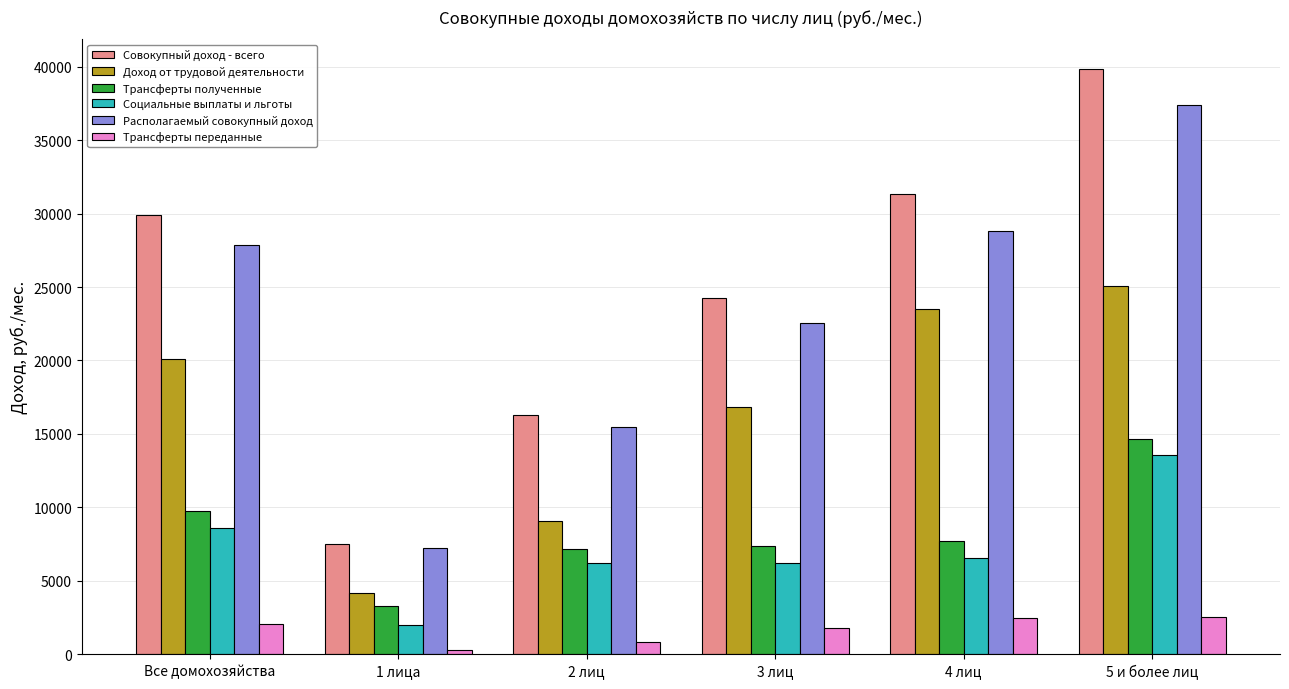

True or false: Доход от трудовой деятельности has a value of 25092.0 at 5 и более лиц.

True